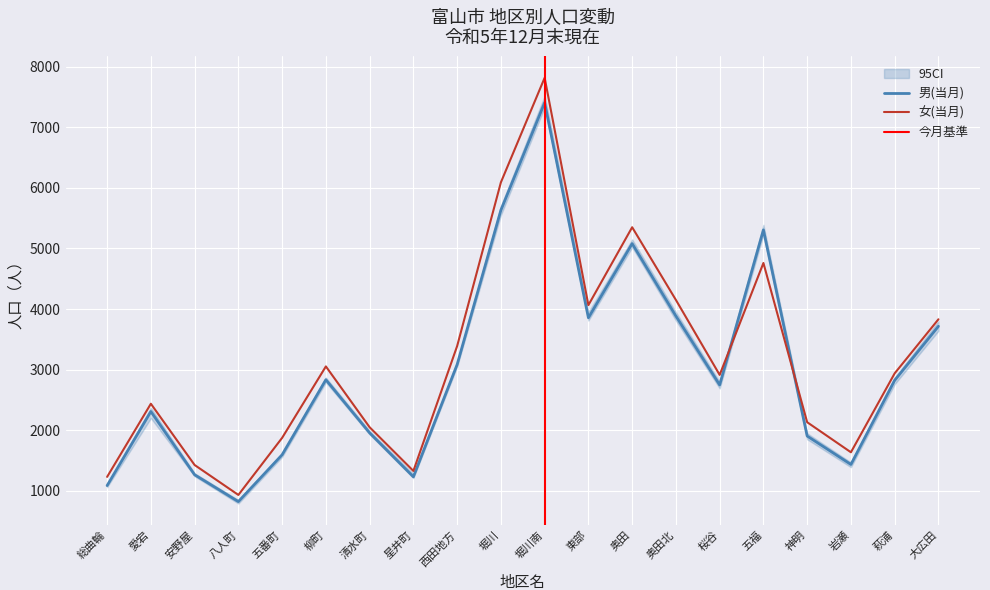

What is the label of the 10th point from the right?

堀川南